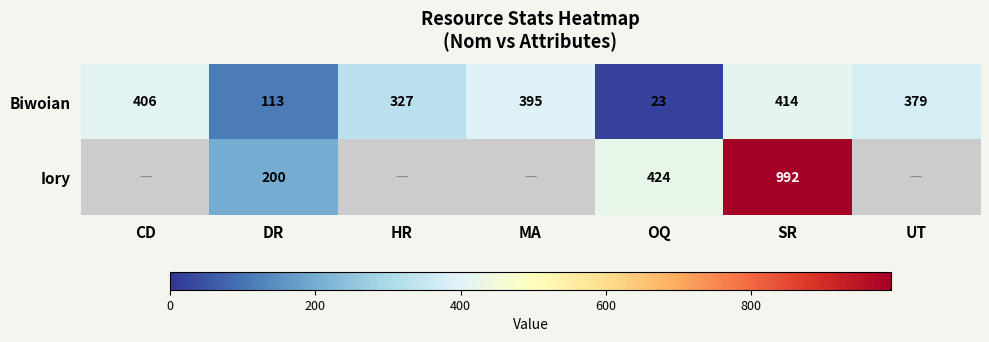

What is the smallest value displayed?

23.0